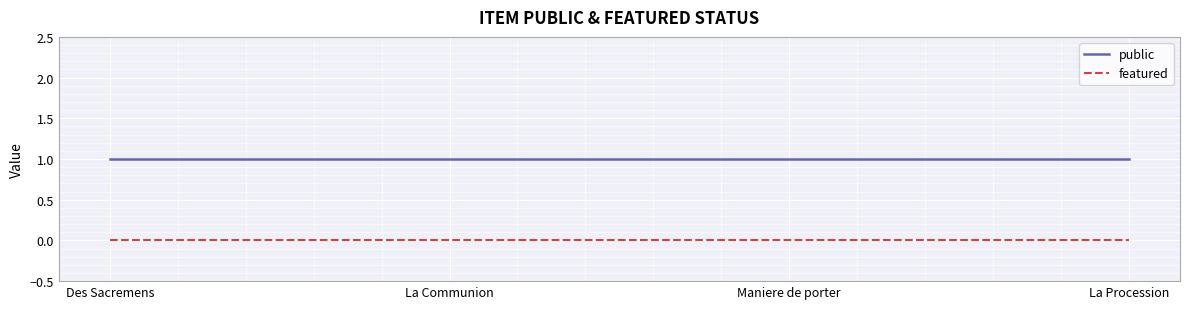

What is the total value across all series at La Procession?

1